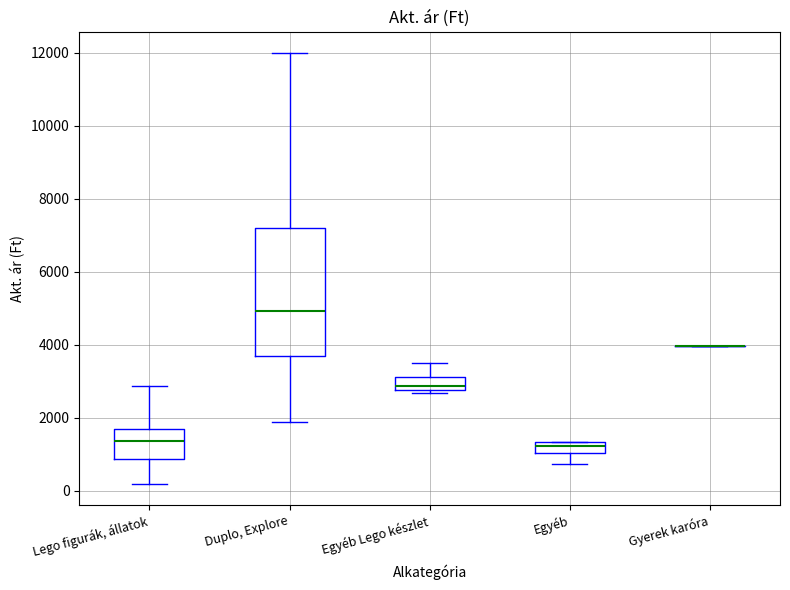

Reading left to right, transcribe this box plot: for each box, give where its median line is, the range the box spans, and where its two whiskers end, as read against the y-axis. The values are not printed on the chart, so give them approximately, as read against the axis.

Lego figurák, állatok: median 1400, box 800 to 1600, whiskers 200 to 2800
Duplo, Explore: median 5000, box 3600 to 7200, whiskers 1800 to 12000
Egyéb Lego készlet: median 2800 (inside the box), box 2800 to 3200, whiskers 2600 to 3400
Egyéb: median 1200, box 1000 to 1400, whiskers 800 to 1400
Gyerek karóra: box collapsed to a line at 4000, whiskers 4000 to 4000